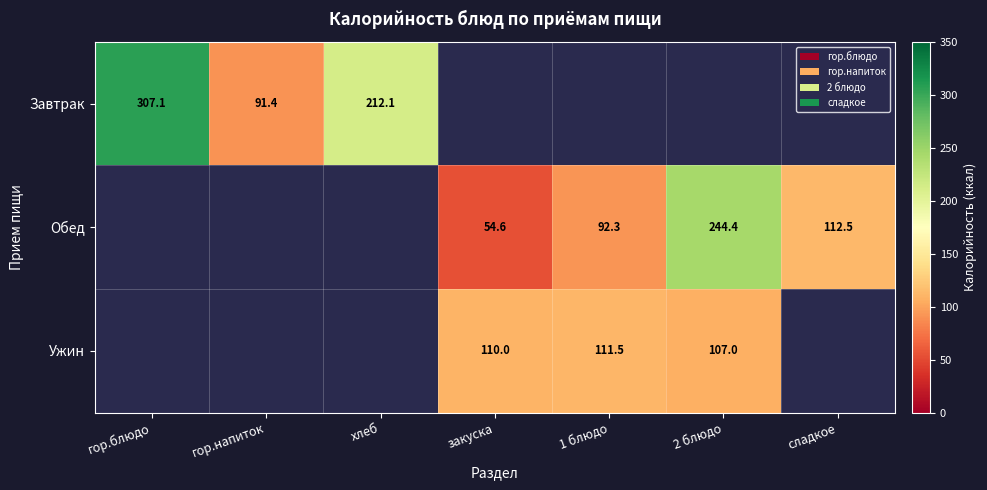

The value of Ужин at 2 блюдо is 52.5. True or false?

False